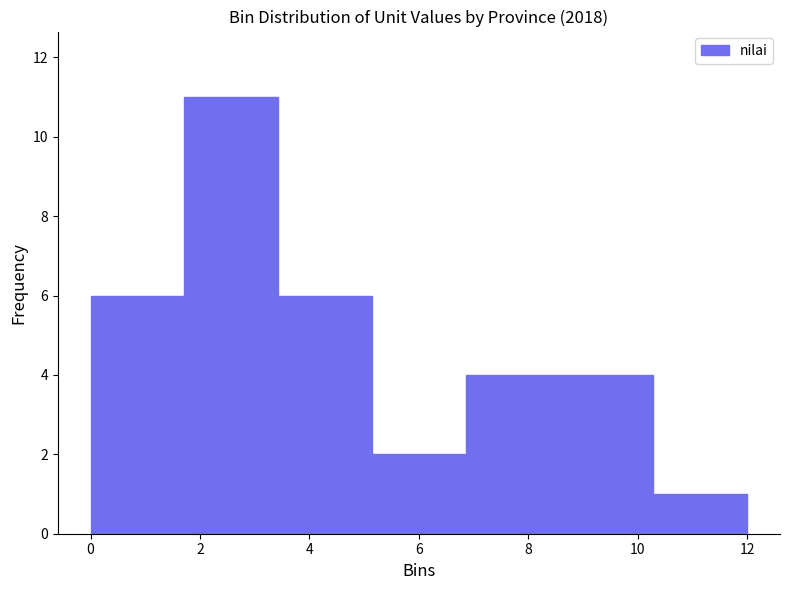

Reading left to right, transcribe this chart: for each bar, give the range it covers on the x-axis and its height. Neither the bar edges nor the heights are printed on the chart, so give them approximately, as read against the axes.

0.0 to 1.8: 6
1.8 to 3.4: 11
3.4 to 5.2: 6
5.2 to 6.8: 2
6.8 to 8.6: 4
8.6 to 10.2: 4
10.2 to 12.0: 1